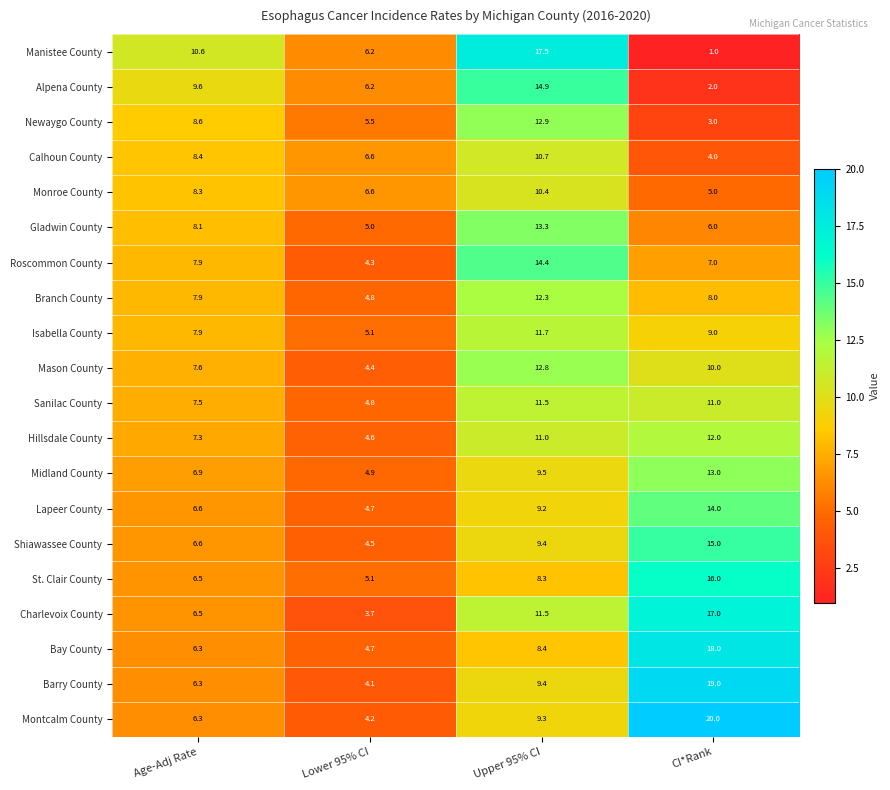

At which category does the chart reach its peak across all series?

CI*Rank